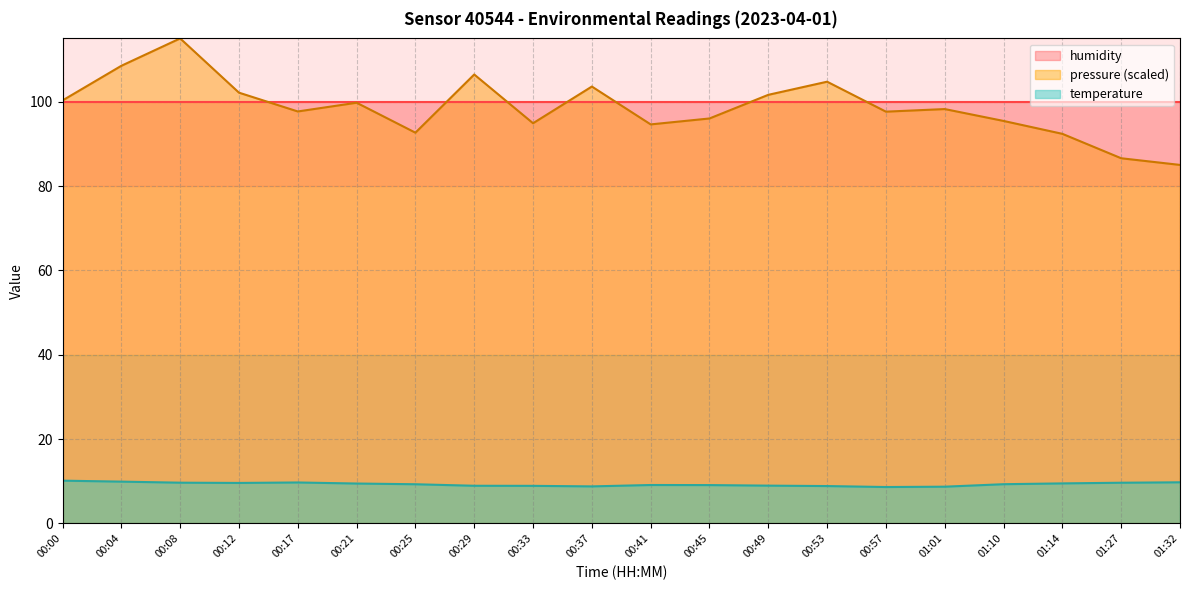

Rank the categories by pressure_norm value from highest to lowest.

00:08, 00:04, 00:29, 00:53, 00:37, 00:12, 00:49, 00:00, 00:21, 01:01, 00:17, 00:57, 00:45, 01:10, 00:33, 00:41, 00:25, 01:14, 01:27, 01:32